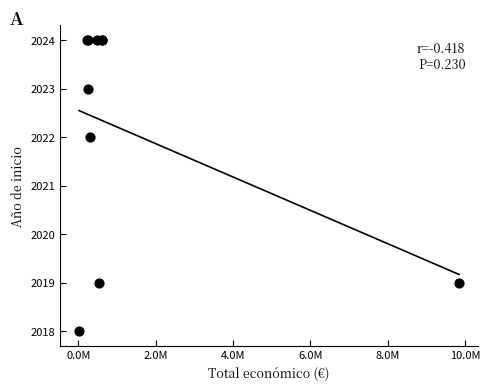

What Y value in the scatter plot is closest to 2021?

2022